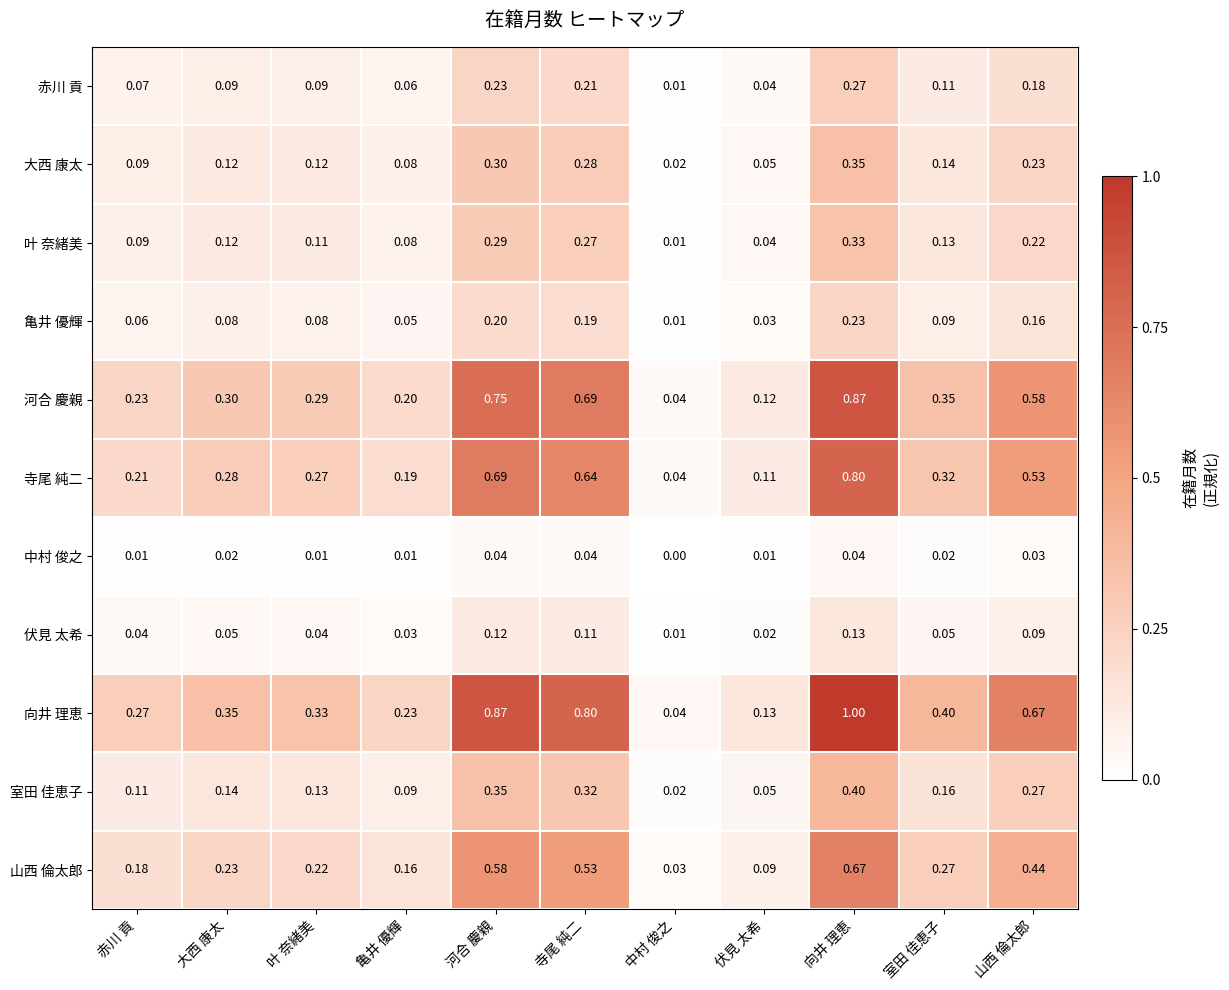

Which category has the lowest value in the 赤川 貢 series?

中村 俊之